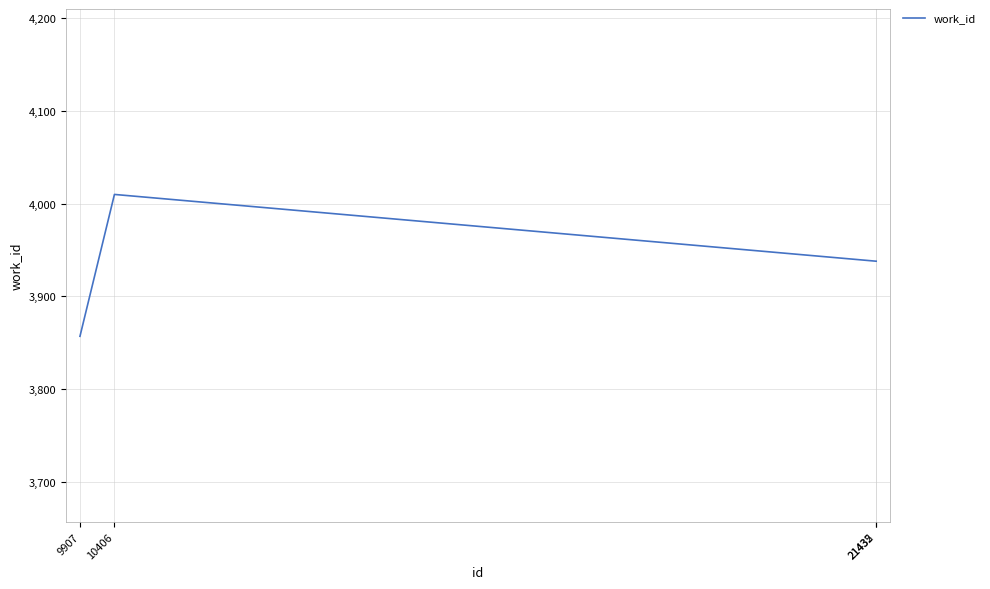

Where does the data first go above 3938?

10406